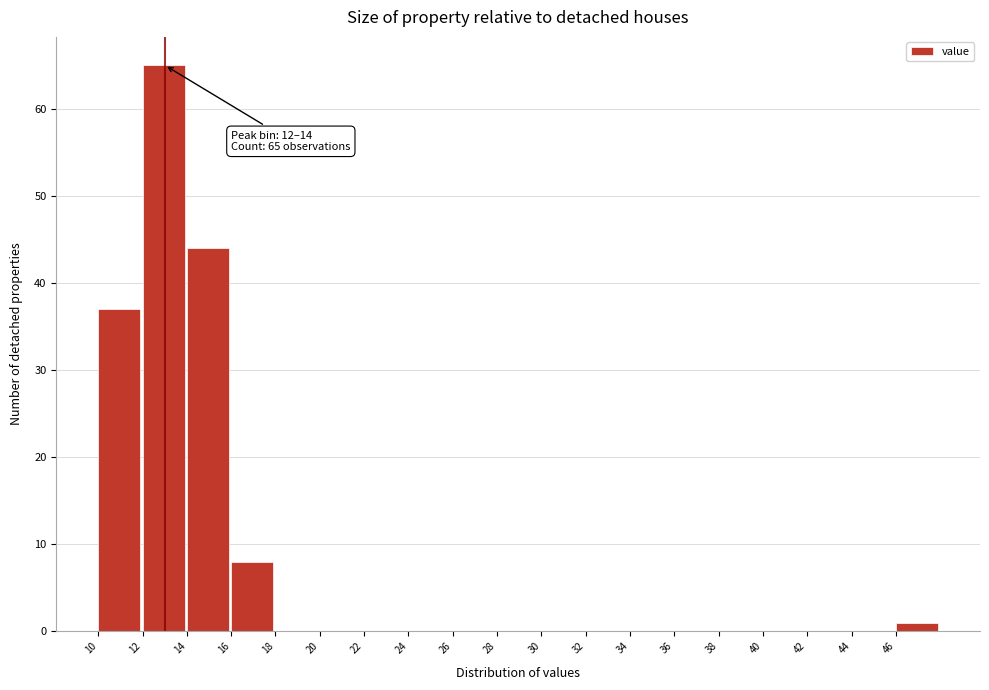

Which range on the x-axis has the tallest bar?

12 to 14